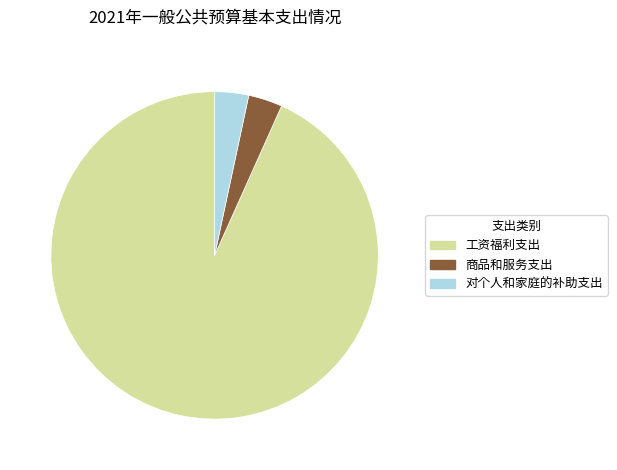

Is it true that 工资福利支出 is 99% of the pie?

False